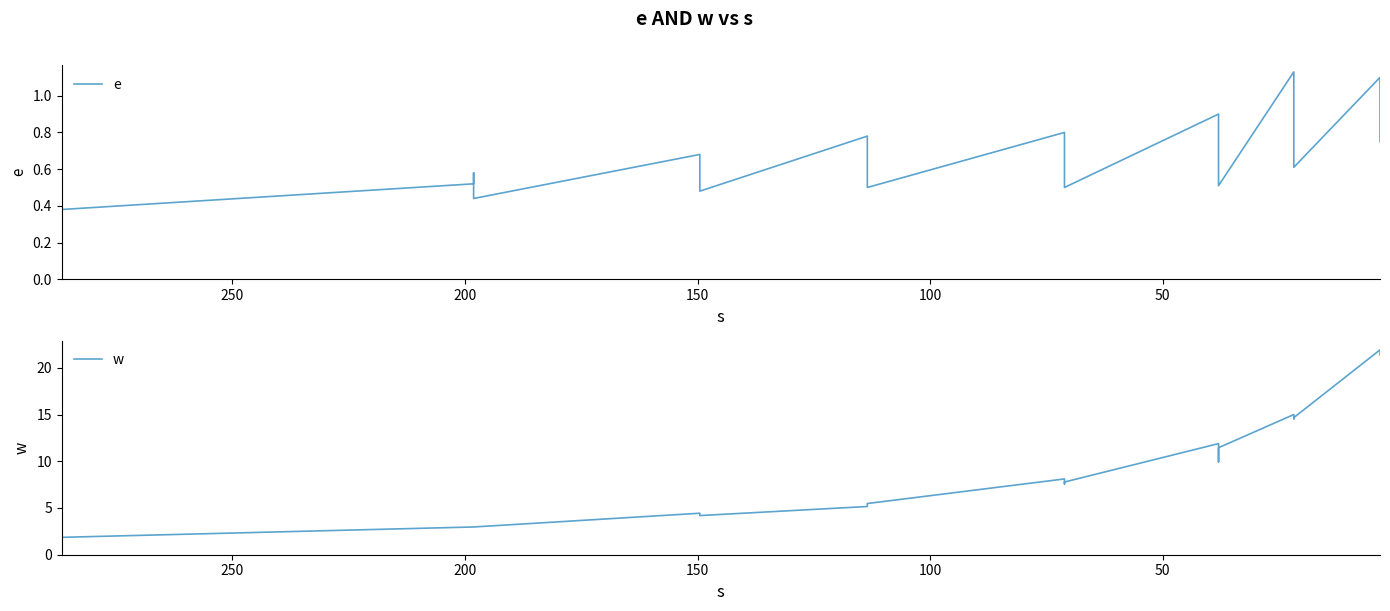

What is the value of the w point at the 11th from the left?

5.2